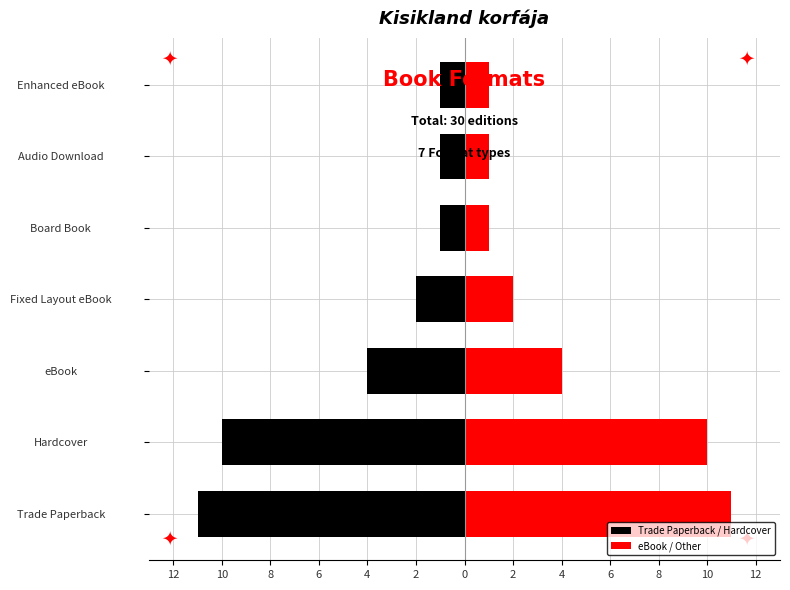

What is the value of the eBook / Other bar at the 3rd from the left?

4